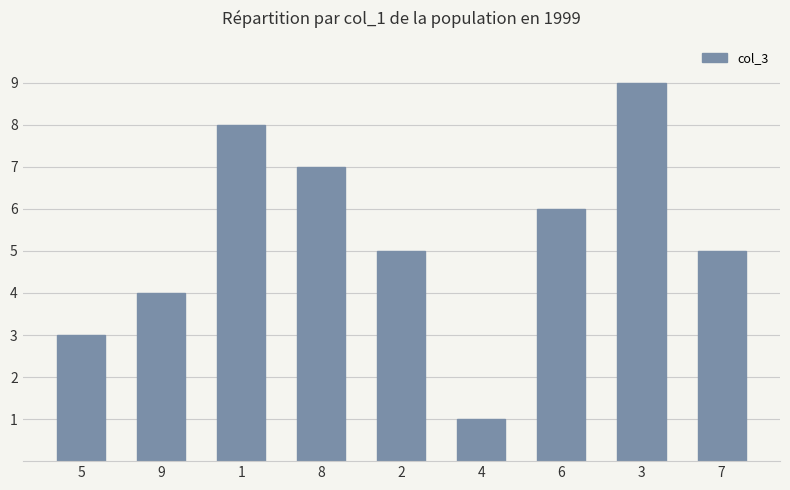

What is the change in value from 5 to 1?

+5